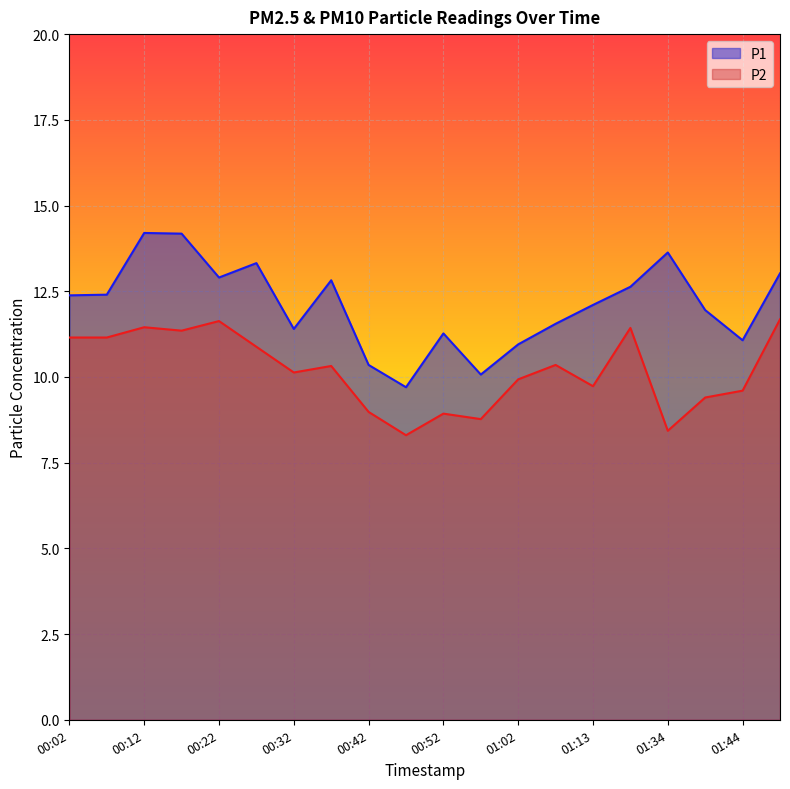

Does the chart display data point markers on the line(s)?

No